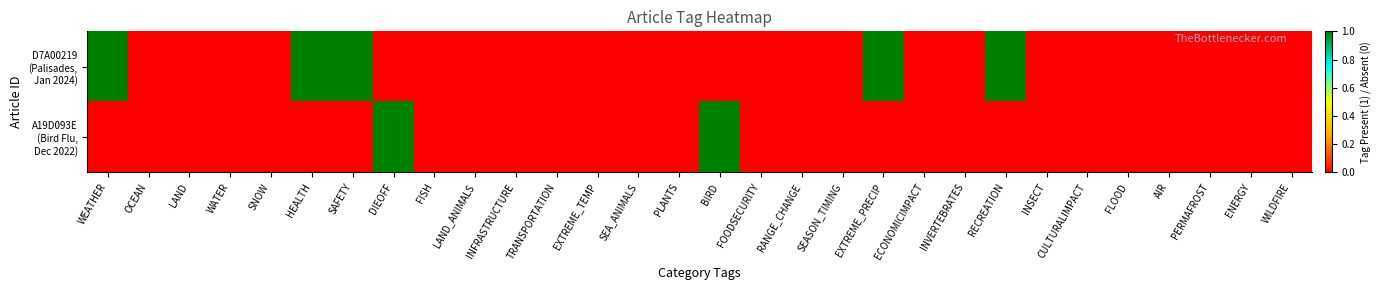

Between SAFETY and DIEOFF, which series saw the biggest shift?

D7A00219 (Palisades, Jan 2024)